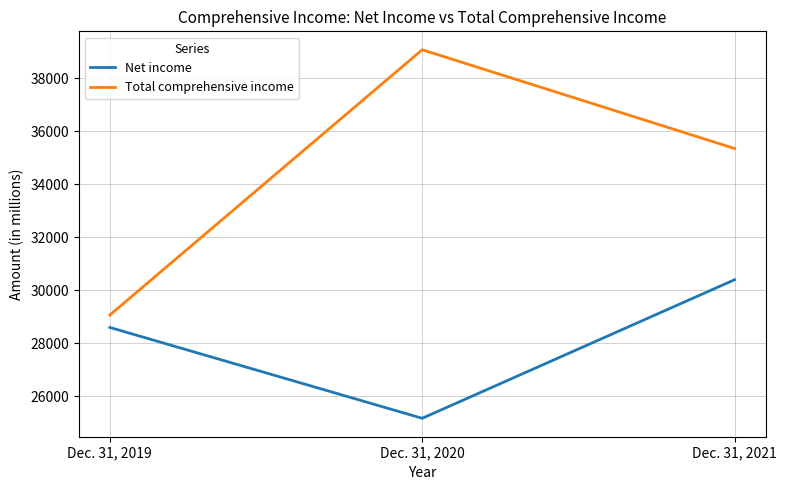

The value of Net income at Dec. 31, 2021 is 39829. True or false?

False